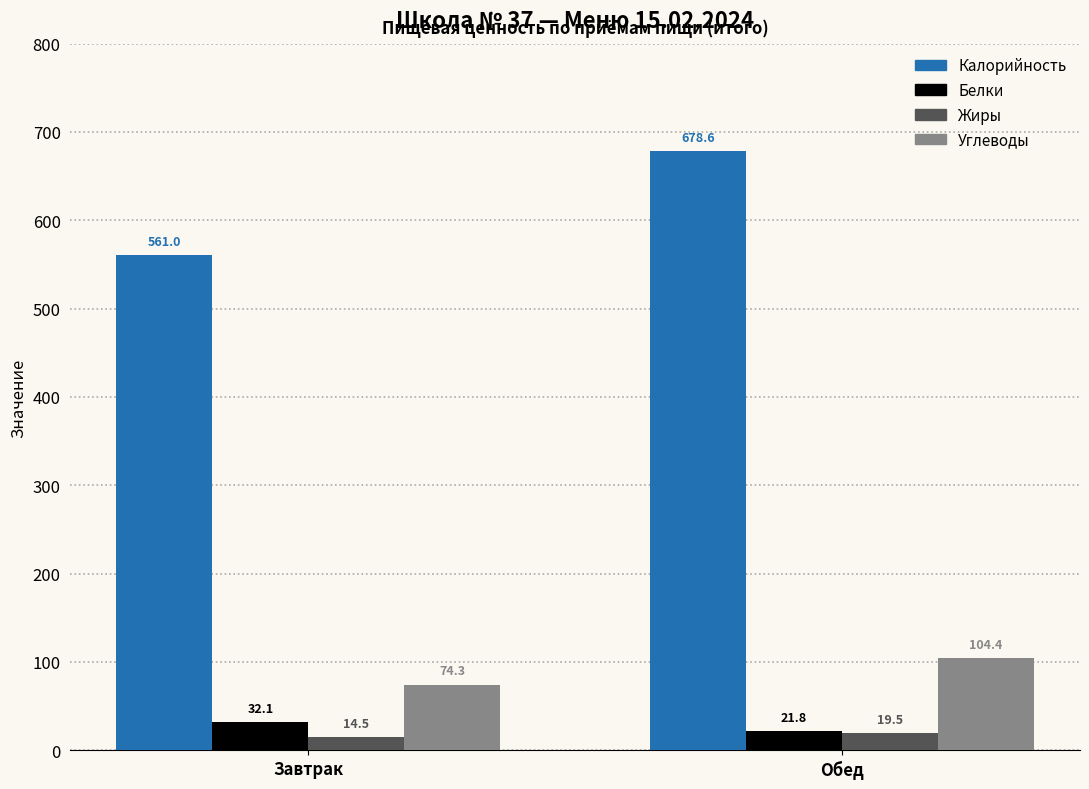

What is the approximate value of Калорийность at Завтрак?

561.0